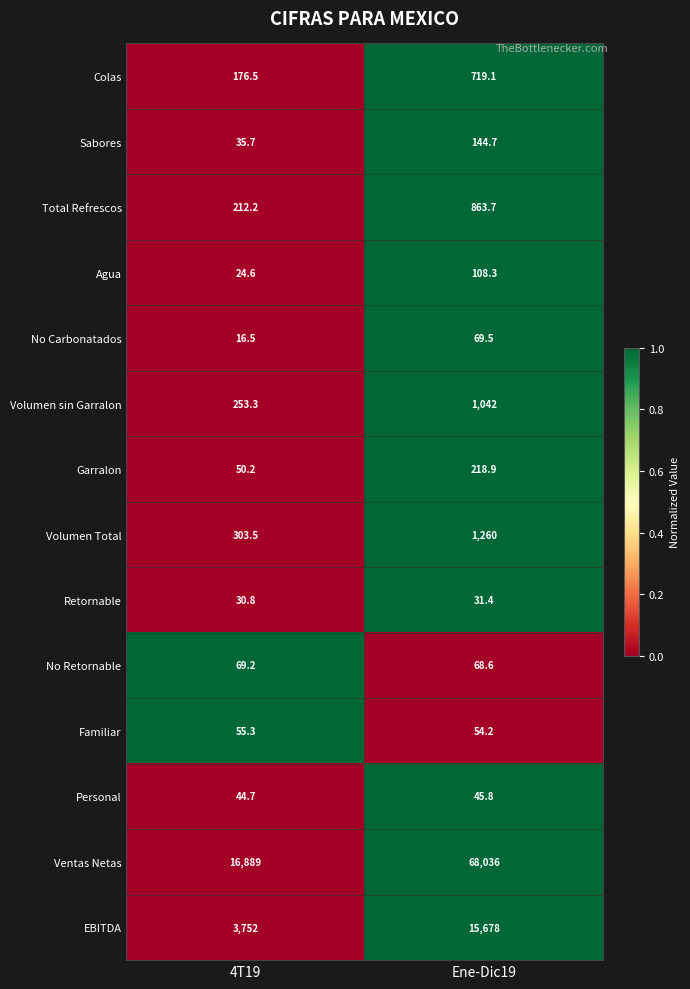

At which category is the sum across all series the highest?

Ene-Dic19